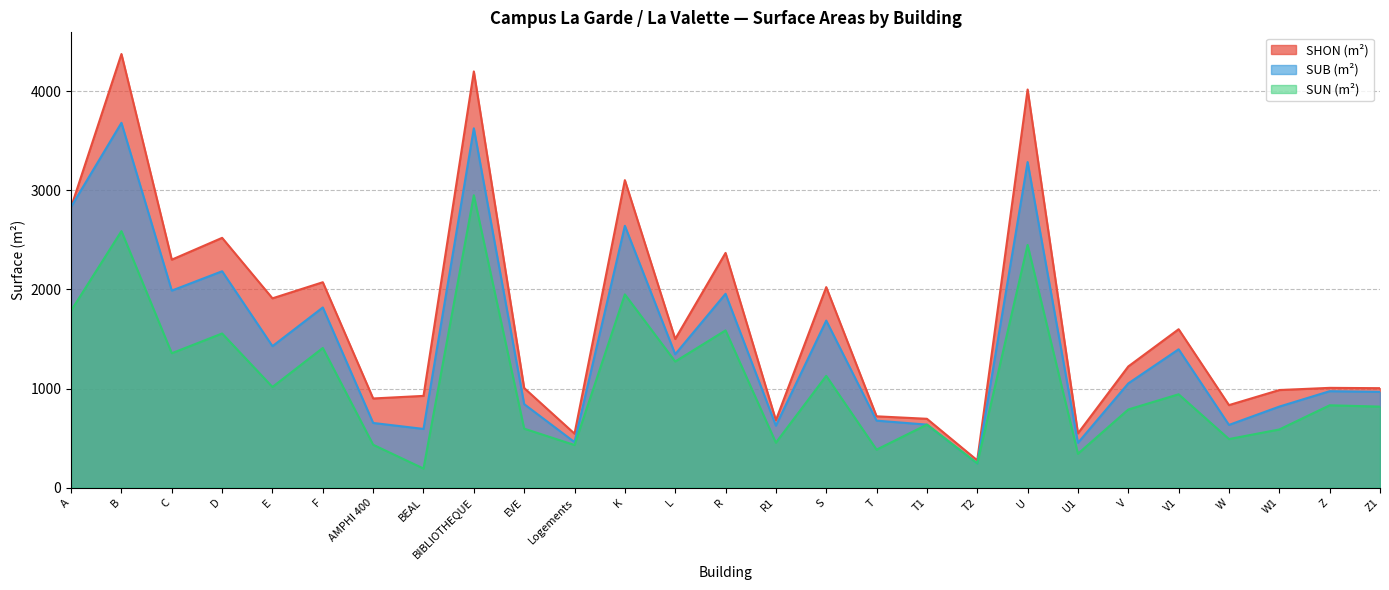

What is the difference between the maximum and minimum values in the SUB (m²) series?

3434.5